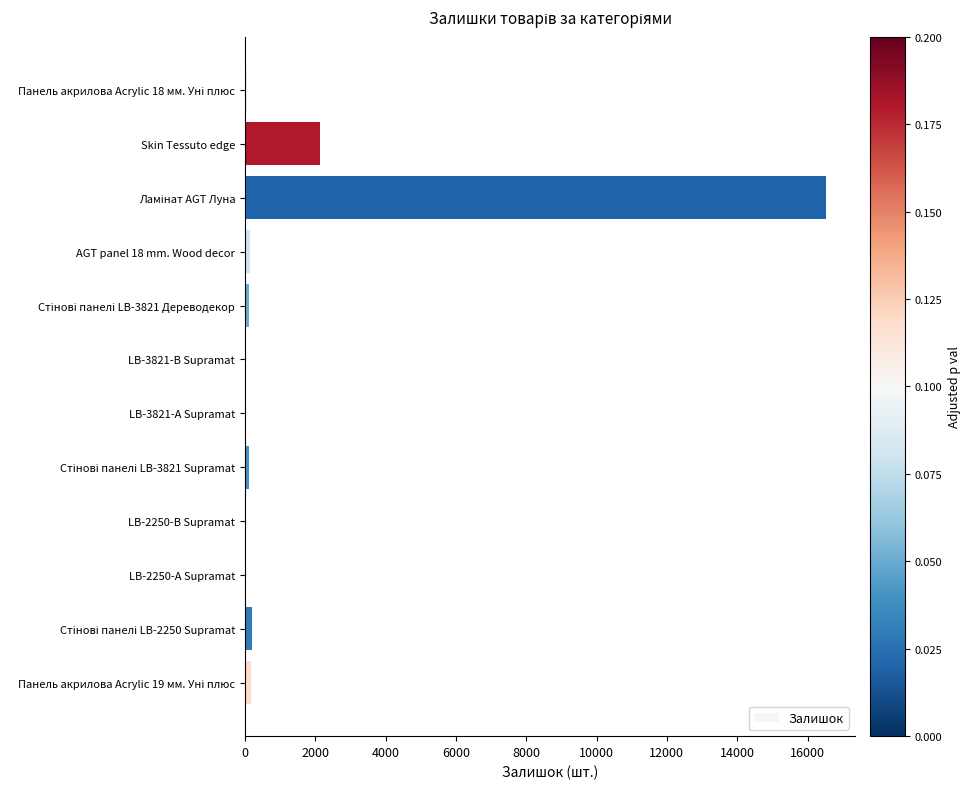

What is the maximum value shown in the chart?

16524